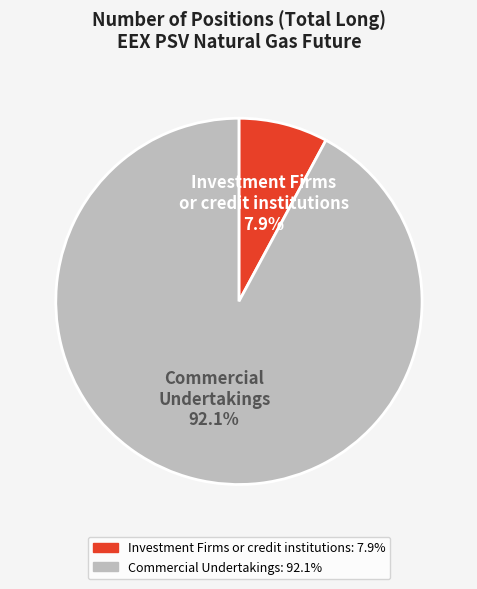

To the nearest percent, what portion does Investment Firms or credit institutions represent?

8%